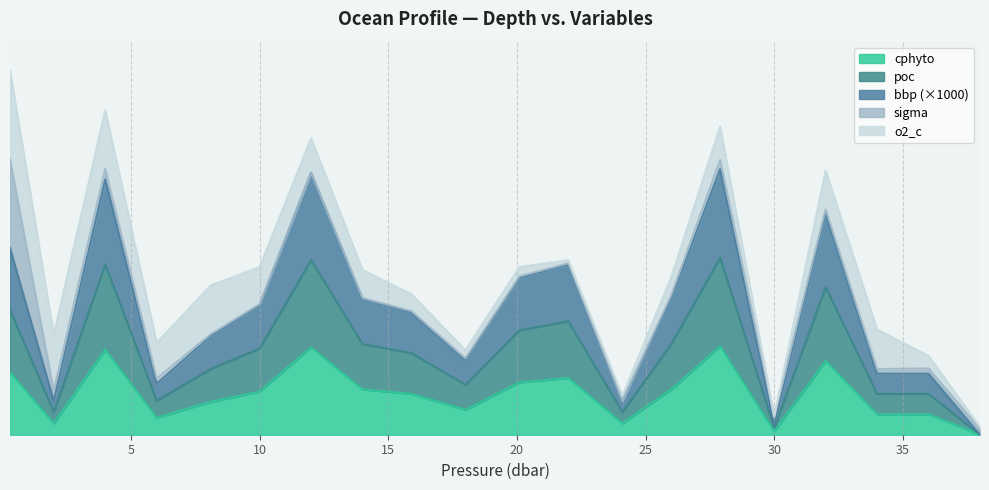

List the labels in order of poc value, smallest first.

38.0, 30.0, 2.0, 24.1, 6.0, 34.0, 36.0, 18.0, 8.1, 15.9, 10.0, 14.0, 26.0, 20.1, 22.0, 0.3, 32.0, 4.0, 12.0, 27.9